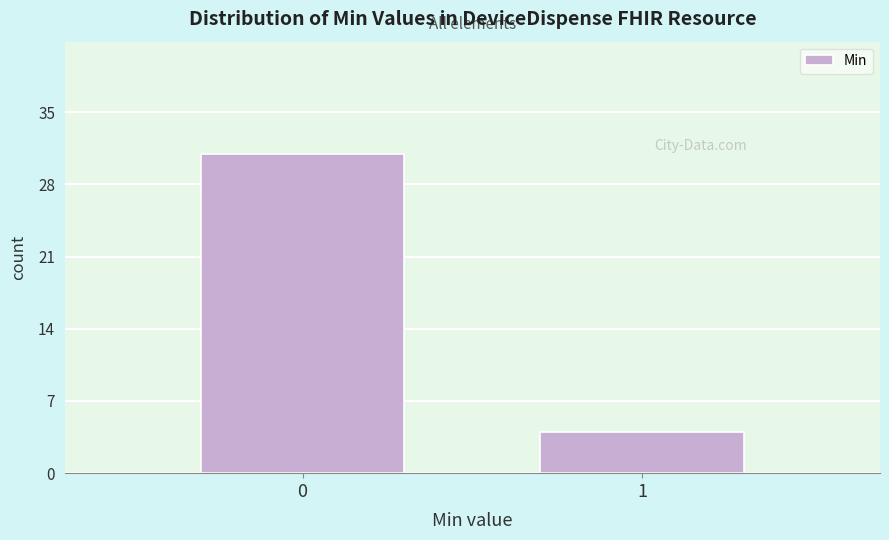

Reading left to right, transcribe all the data shown in this chart.

0=31	1=4